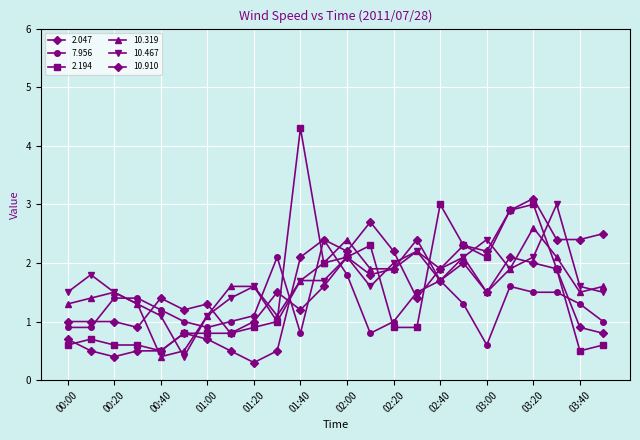

How many data points in 10.319 are above 1?

22